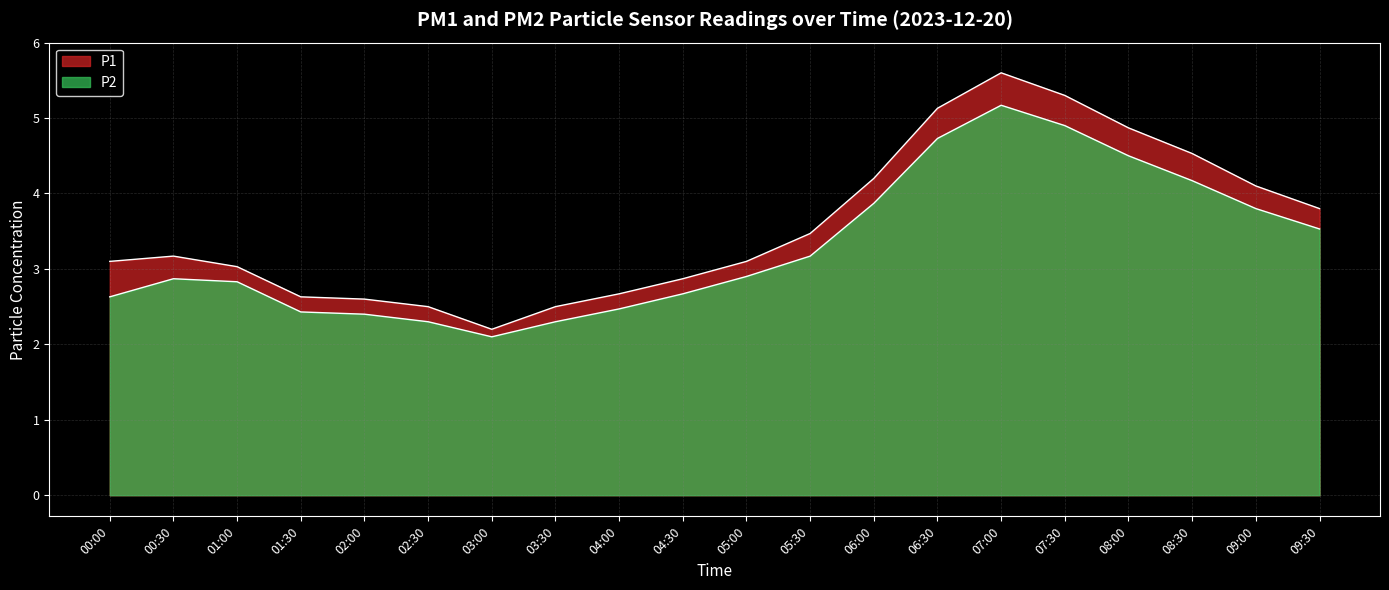

What is the difference between the second highest and minimum values in the P1 series?

3.1